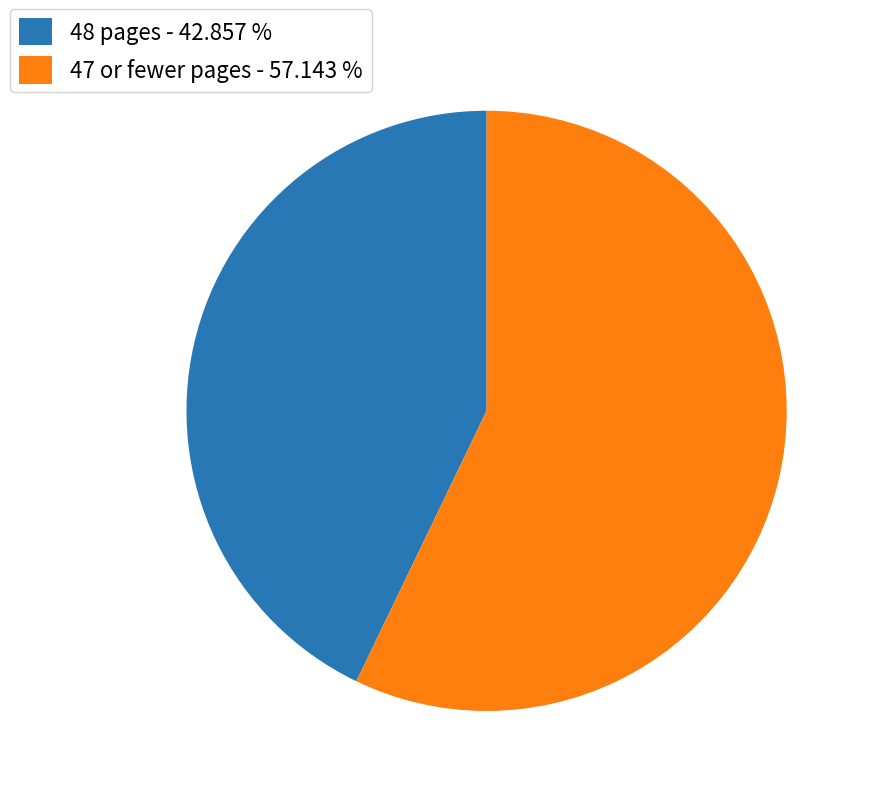

Rank the categories by value from highest to lowest.

47 or fewer pages - 57.143 %, 48 pages - 42.857 %